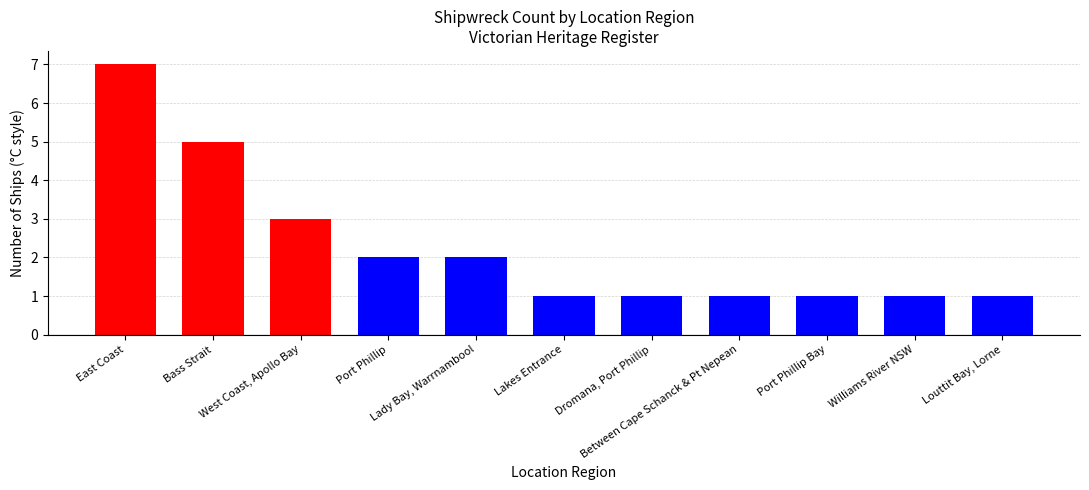

What is the sum of all values?

25